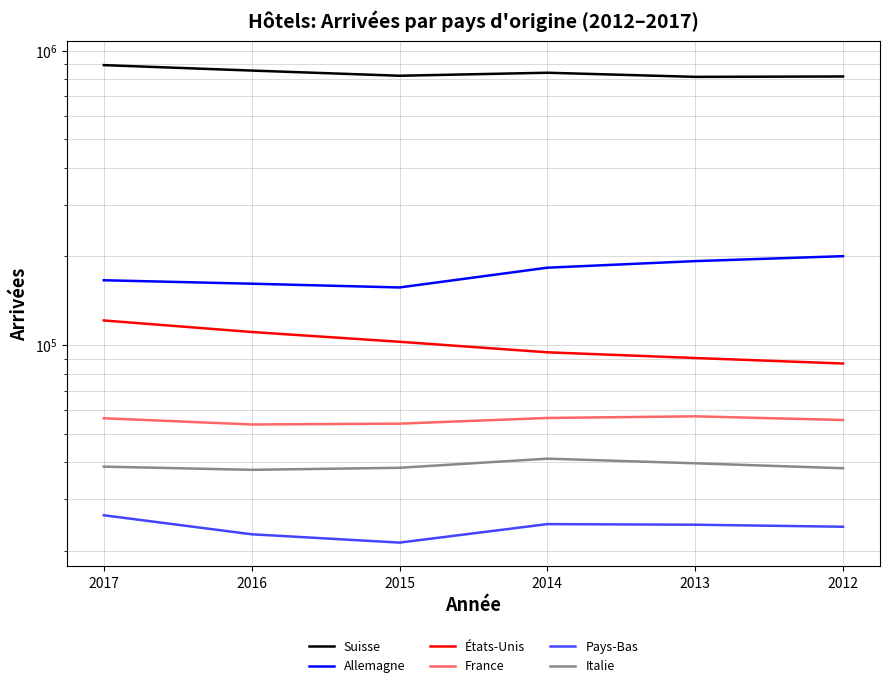

The value of France at 2012 is 55625. True or false?

True